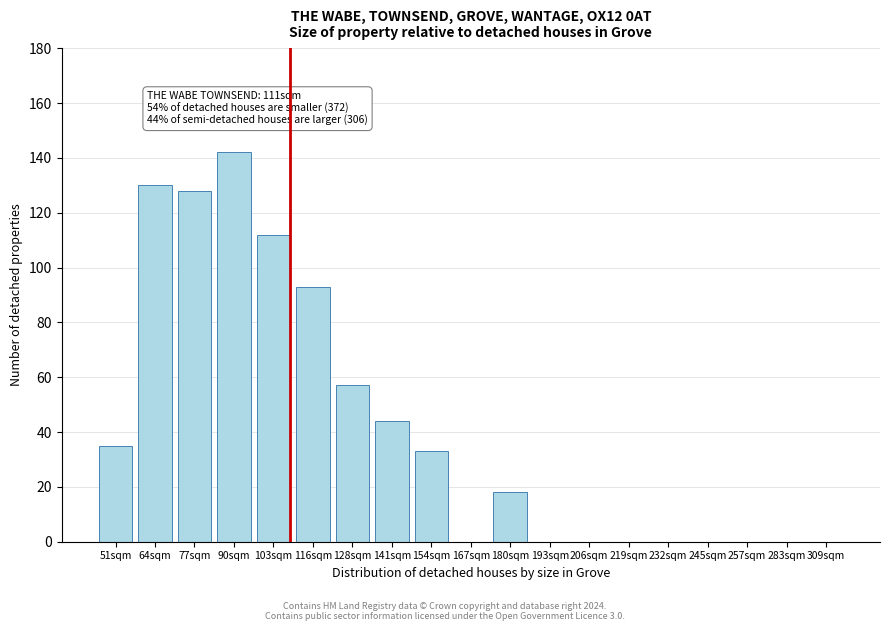

Reading left to right, list all the values displayed in this chart.

51sqm=35	64sqm=130	77sqm=128	90sqm=142	103sqm=112	116sqm=93	128sqm=57	141sqm=44	154sqm=33	167sqm=0	180sqm=18	193sqm=0	206sqm=0	219sqm=0	232sqm=0	245sqm=0	257sqm=0	283sqm=0	309sqm=0